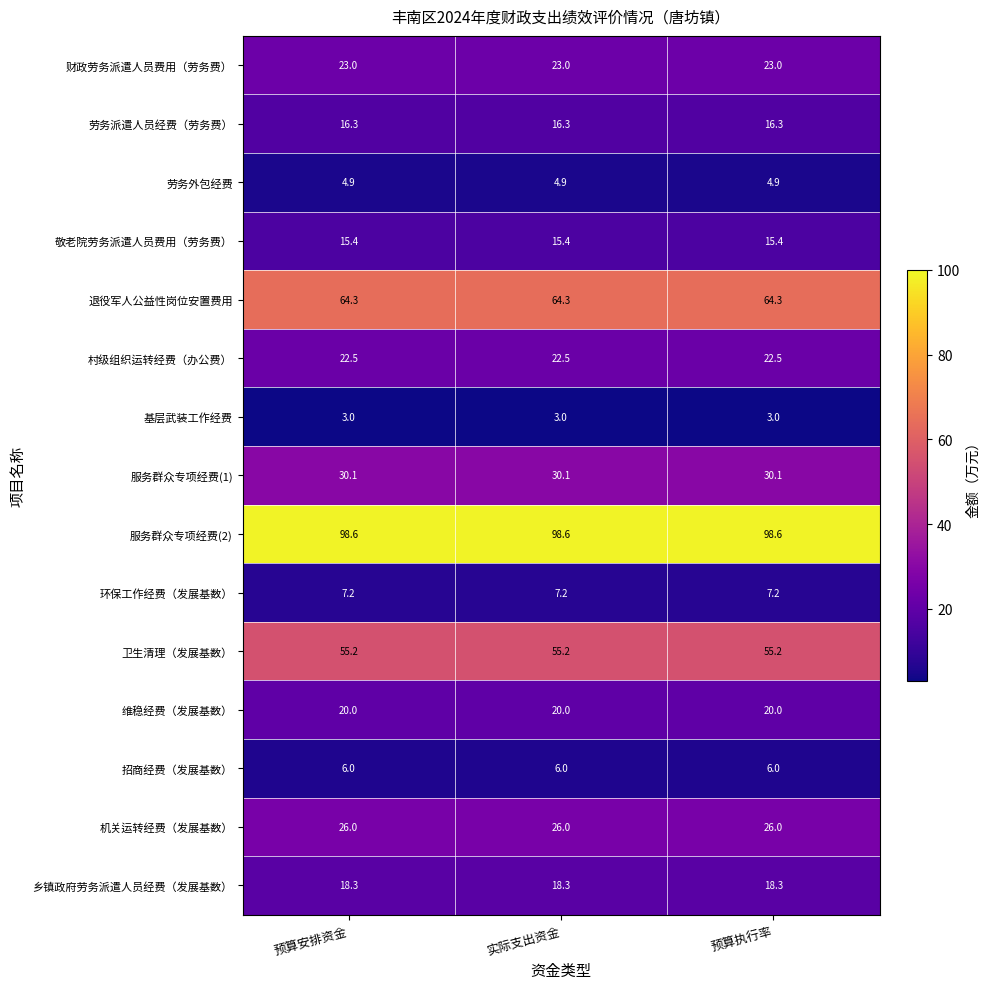

Which series has the largest total across all categories?

服务群众专项经费(2)